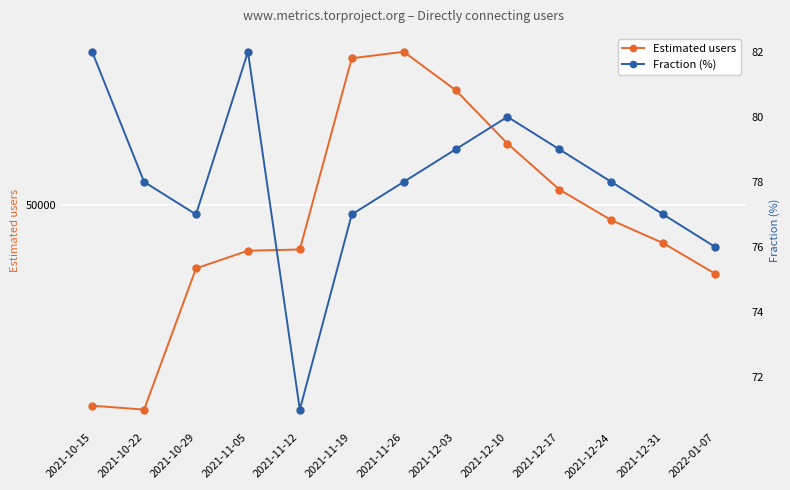

Which series has the largest total across all categories?

Estimated users